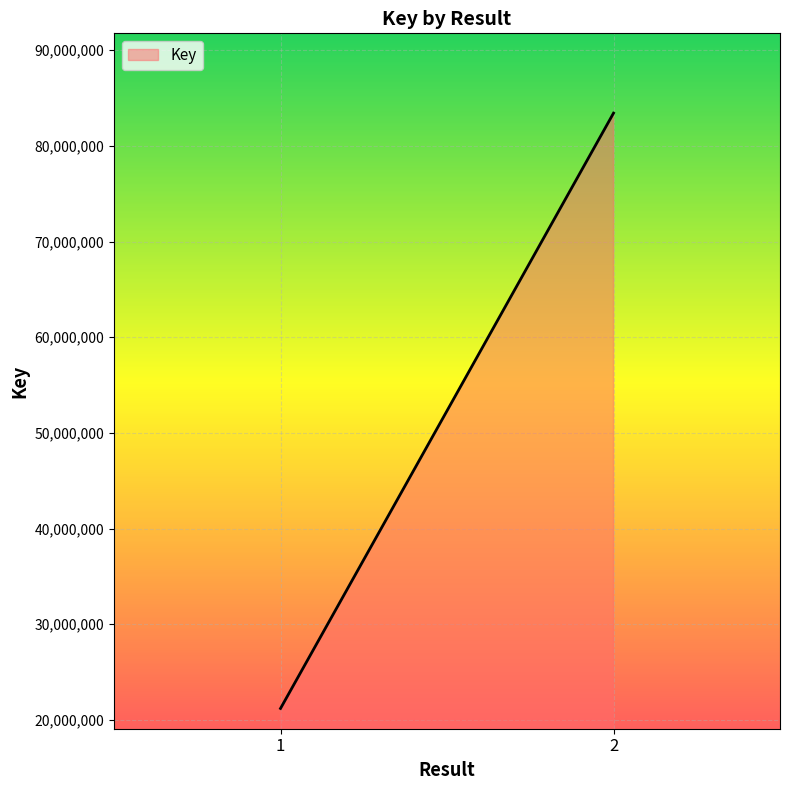

What is the value of the 2nd point from the left?

83429334